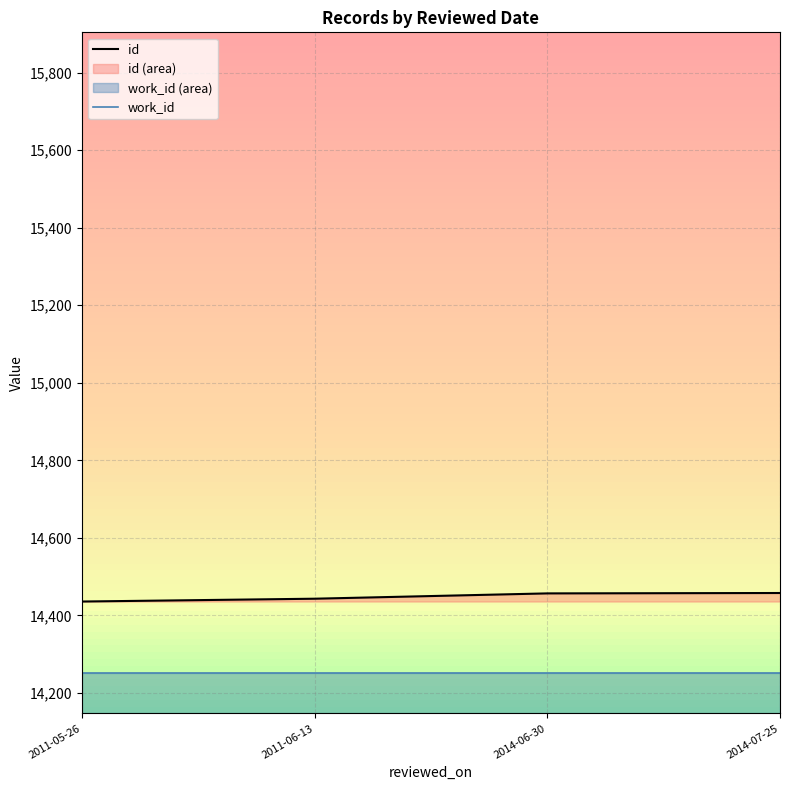

What position from the left is 2011-06-13?

2